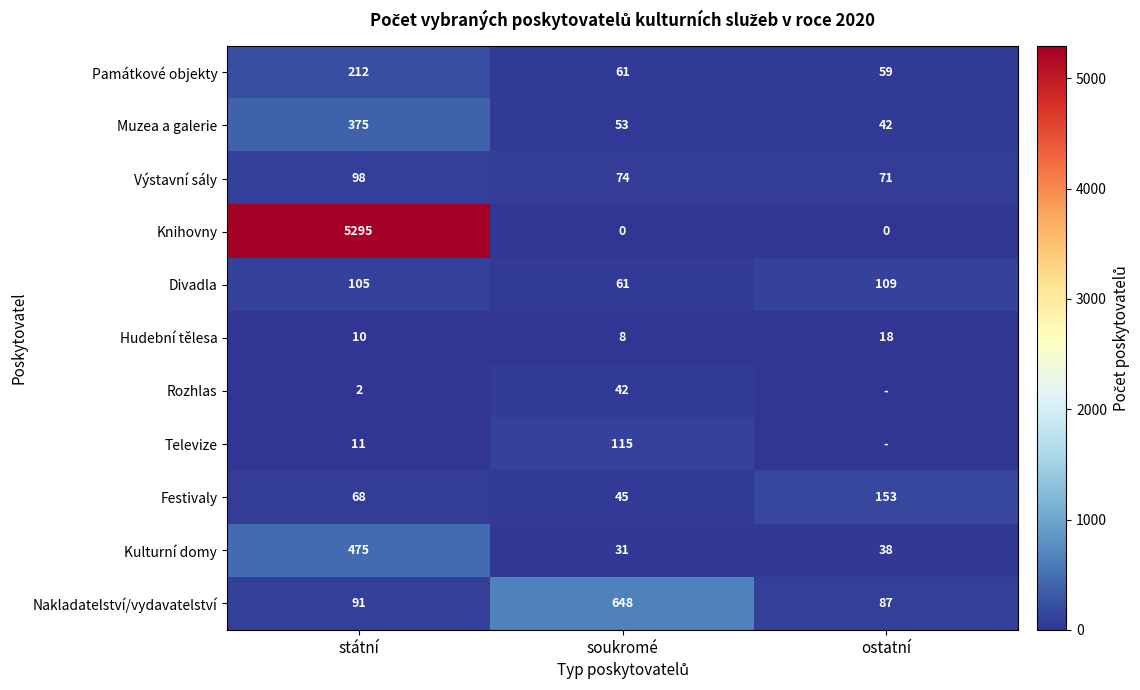

What is the total value across all series at státní?

6742